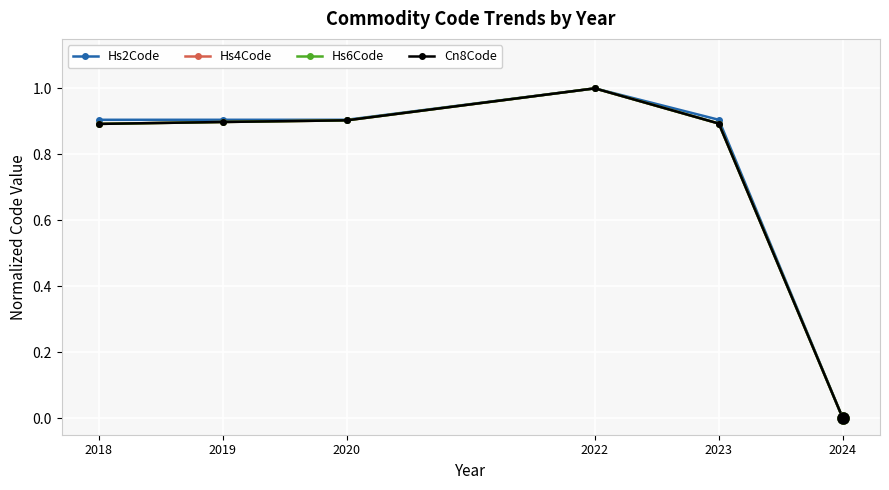

What is the total value across all series at 2022?

4.0